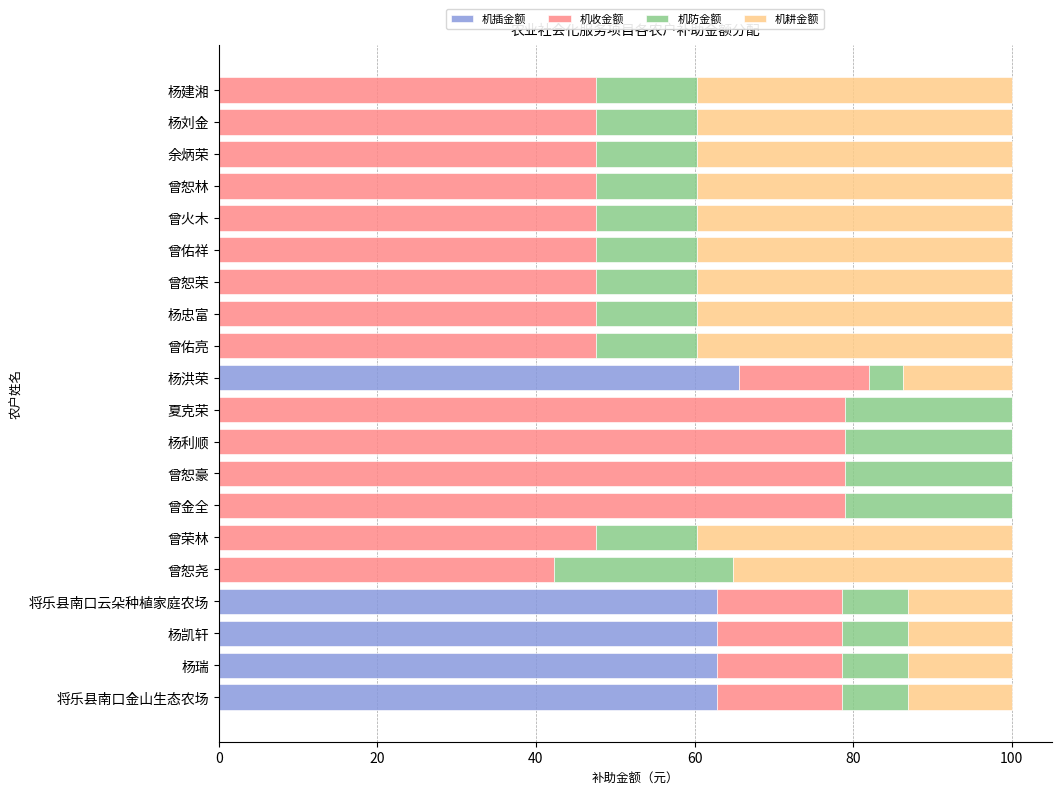

The value of 机插金额 at 曾恕荣 is 34.2. True or false?

False